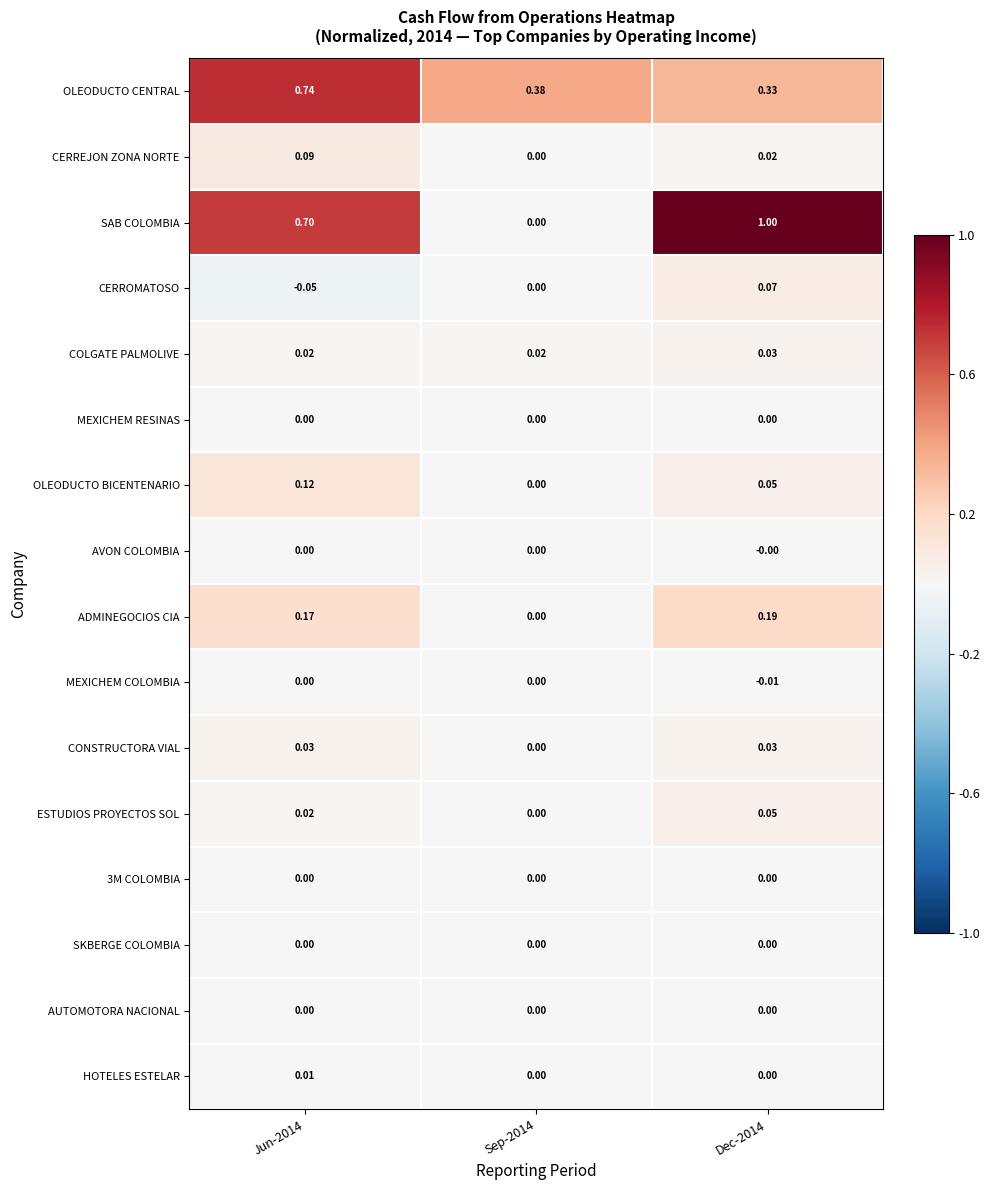

Which series has the widest spread of values?

SAB COLOMBIA